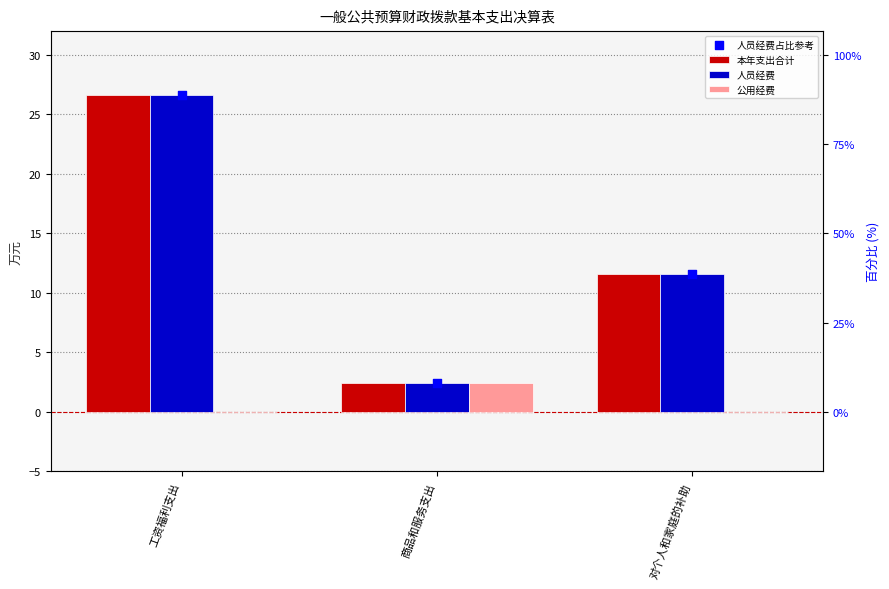

Which series reaches the maximum Y coordinate?

本年支出合计